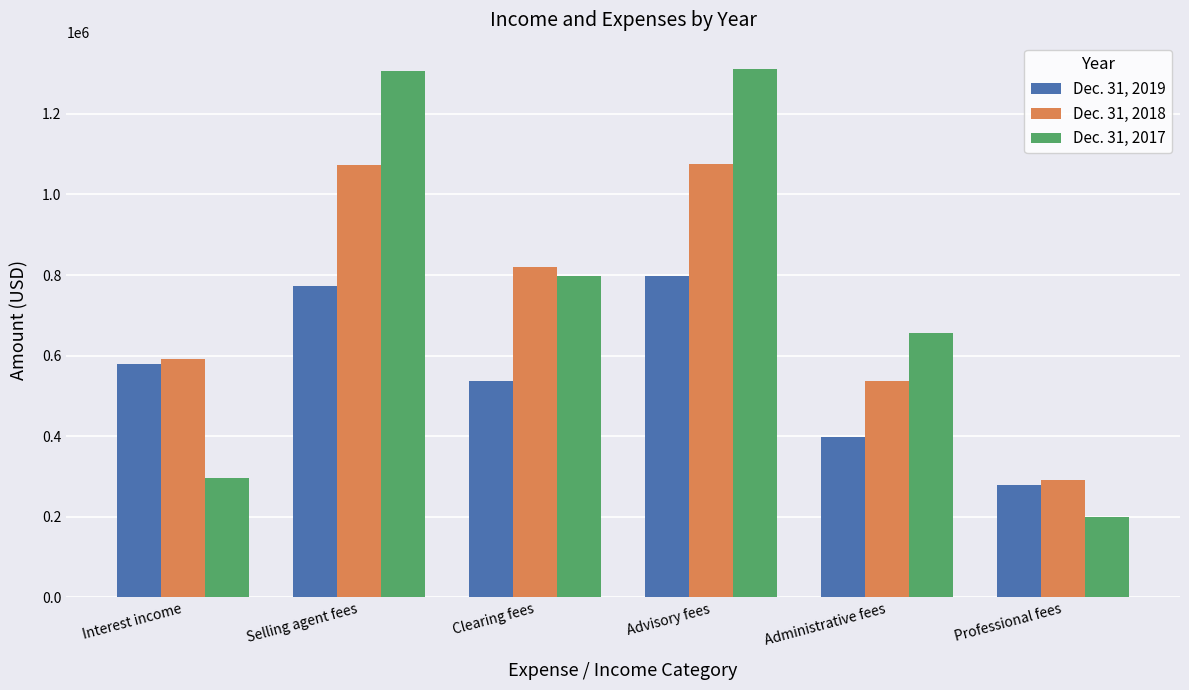

How many distinct data groups are displayed?

3